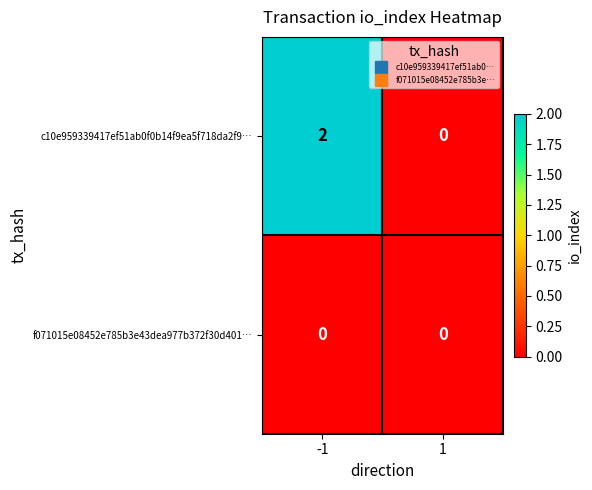

At which category is the sum across all series the highest?

-1